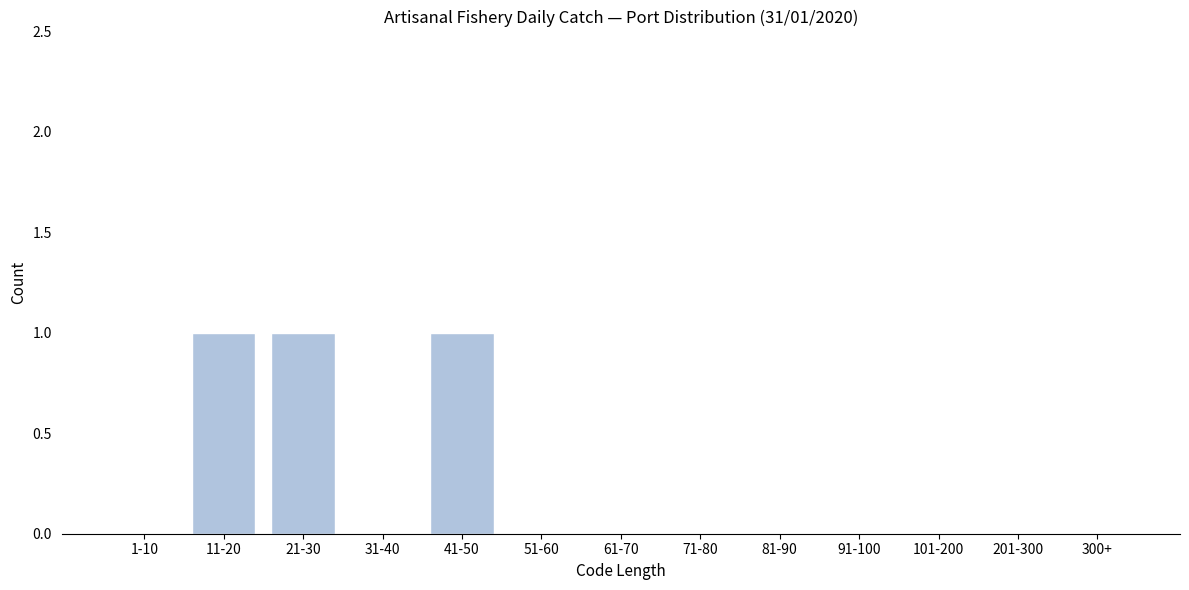

Reading left to right, what are all the values shown in this chart?

1-10=0	11-20=1	21-30=1	31-40=0	41-50=1	51-60=0	61-70=0	71-80=0	81-90=0	91-100=0	101-200=0	201-300=0	300+=0